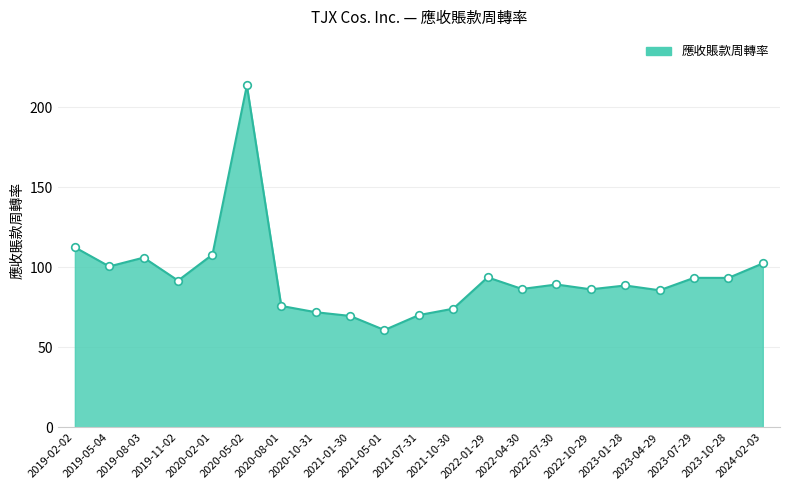

What is the change in value from 2019-08-03 to 2021-05-01?

-45.2